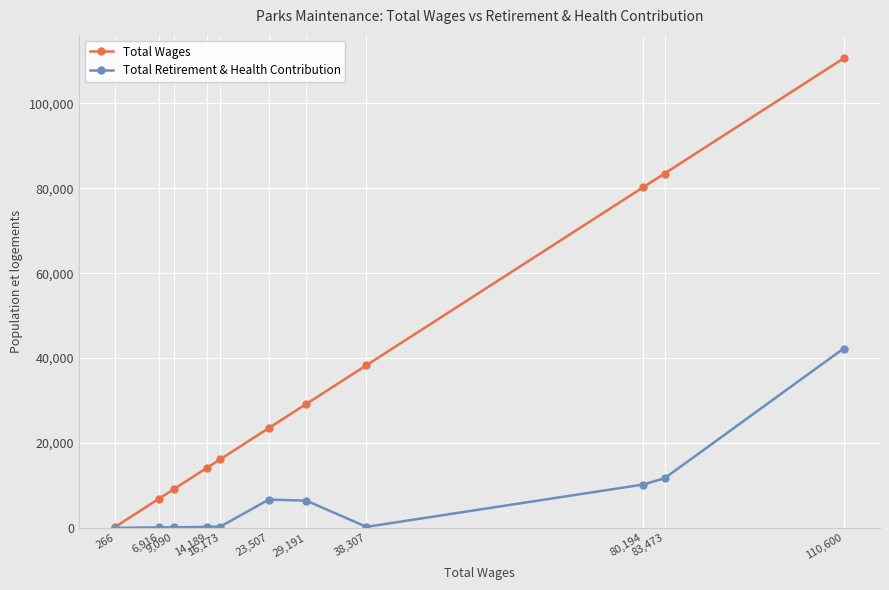

Which series has the widest spread of values?

Total Wages